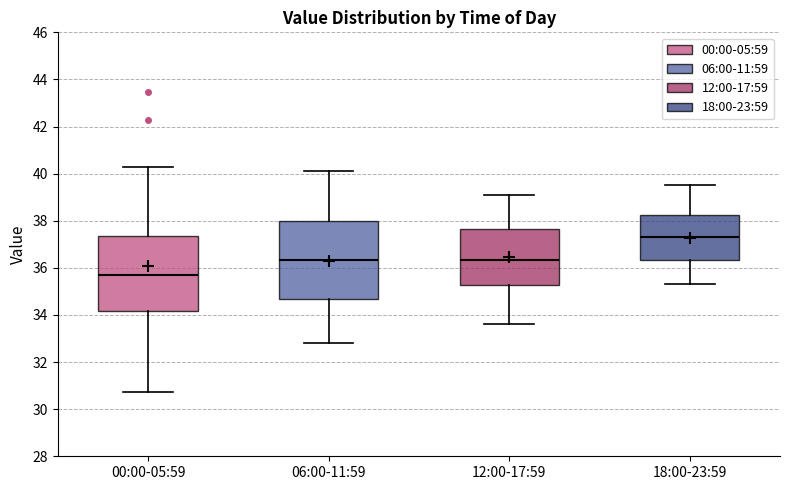

Reading left to right, read every box against the y-axis: the position of its median line, the range the box covers, and the ends of its whiskers. The values are not printed on the chart, so give them approximately, as read against the axis.

00:00-05:59: median 35.6, box 34.2 to 37.4, whiskers 30.8 to 40.4
06:00-11:59: median 36.4, box 34.6 to 38.0, whiskers 32.8 to 40.2
12:00-17:59: median 36.4, box 35.2 to 37.6, whiskers 33.6 to 39.2
18:00-23:59: median 37.4, box 36.4 to 38.2, whiskers 35.4 to 39.6